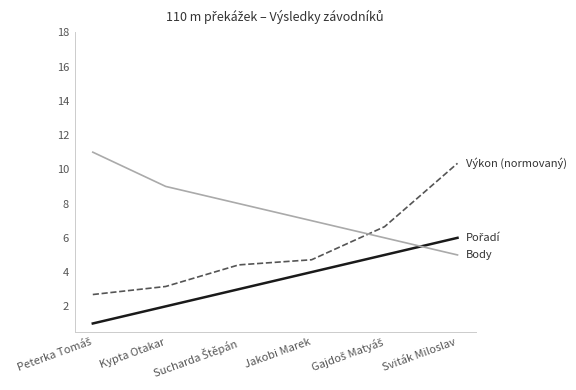

What is the total value across all series at Kypta Otakar?

14.2